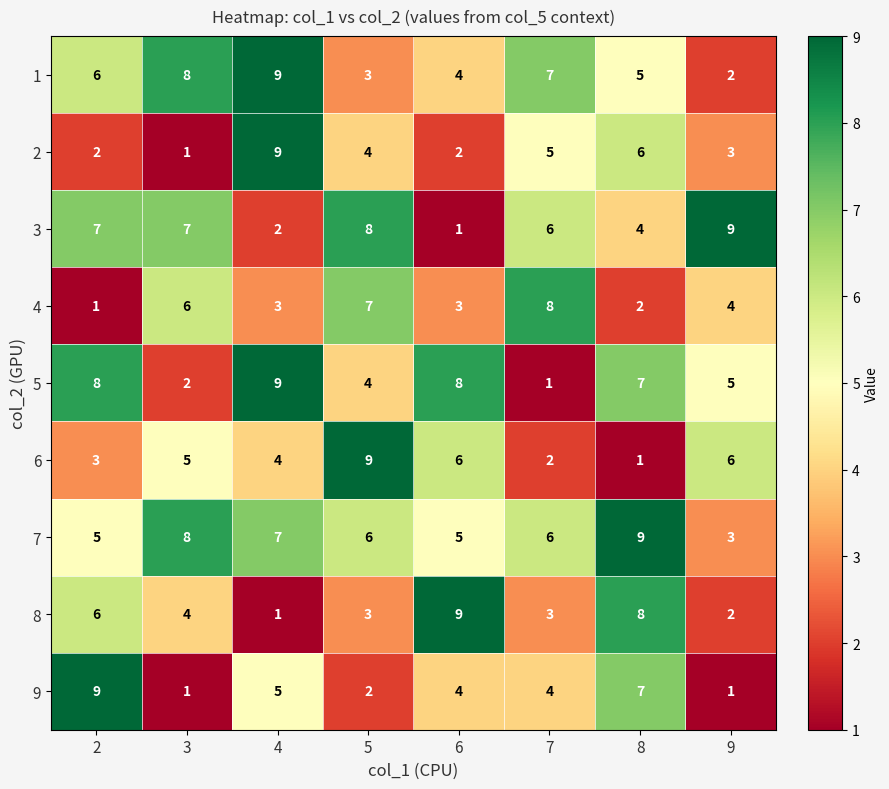

Which series has the largest total across all categories?

7